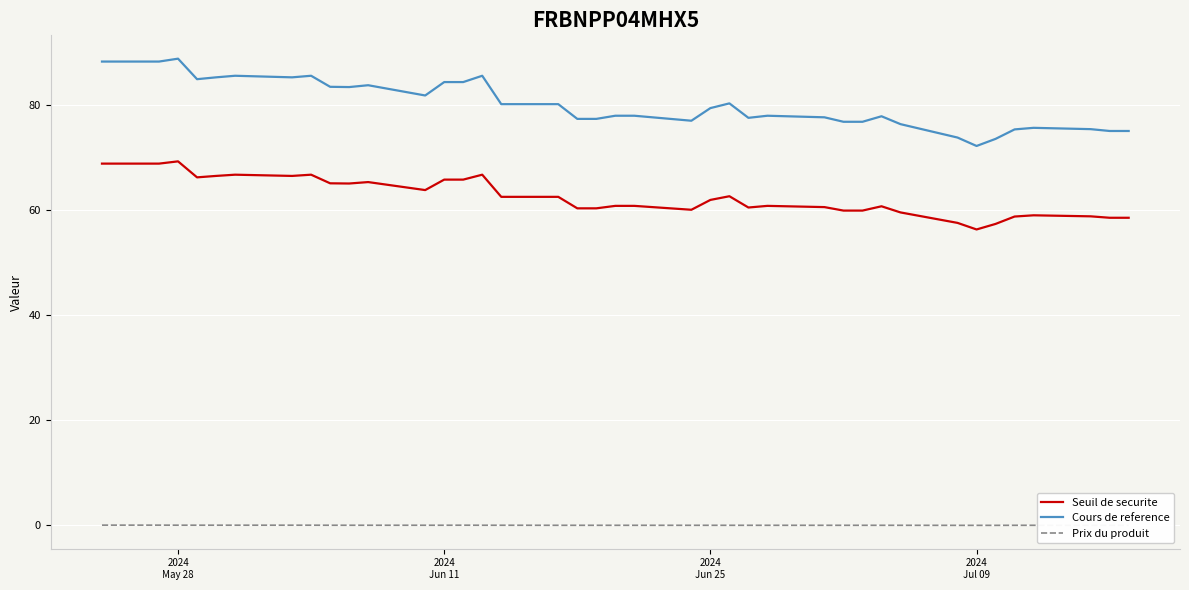

Rank the series by their average value, from highest to lowest.

Cours de reference, Seuil de securite, Prix du produit